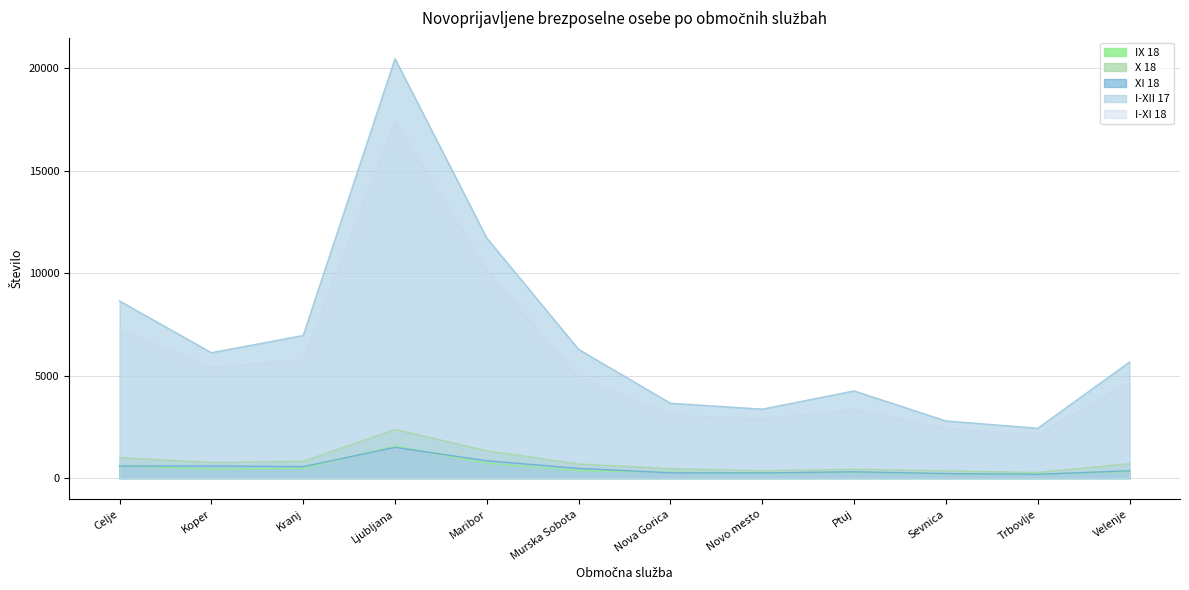

True or false: I-XI 18 and I-XII 17 intersect in this chart.

False